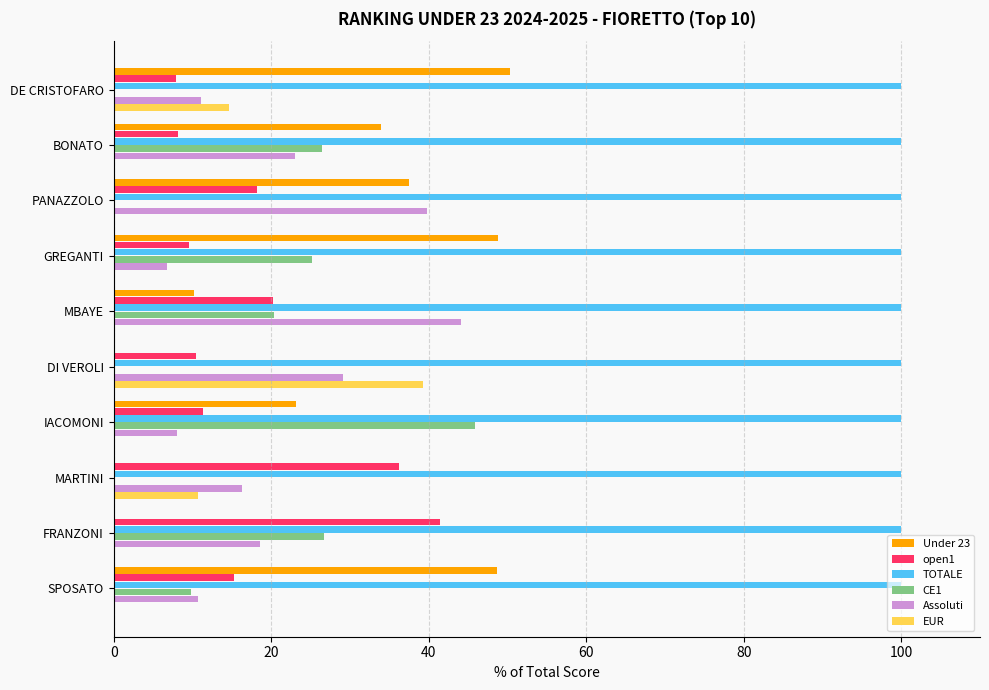

True or false: EUR has a value of 0.0 at IACOMONI.

True